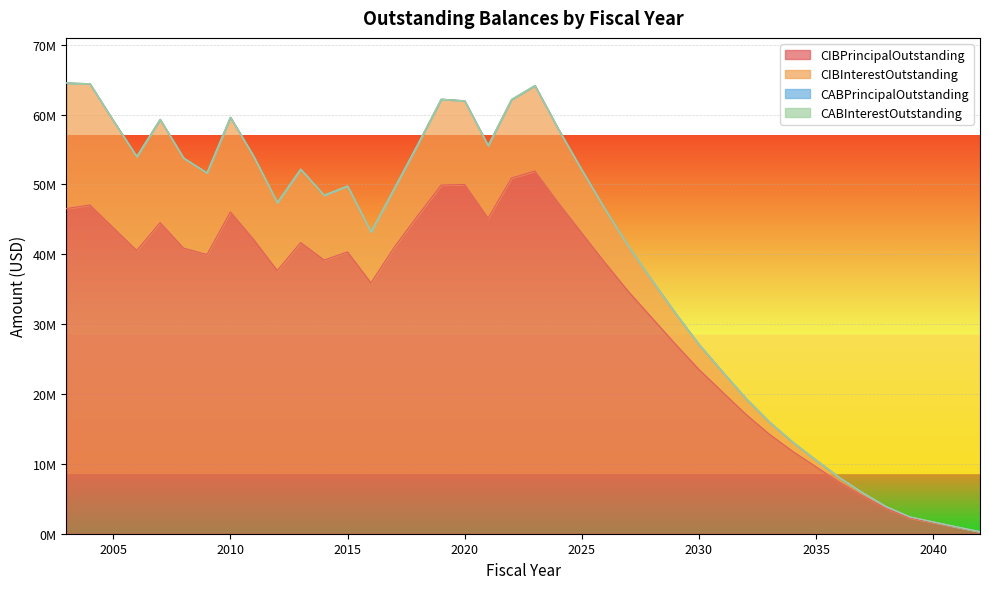

What is the difference between the maximum and second lowest values in the CIBPrincipalOutstanding series?

50980000.0